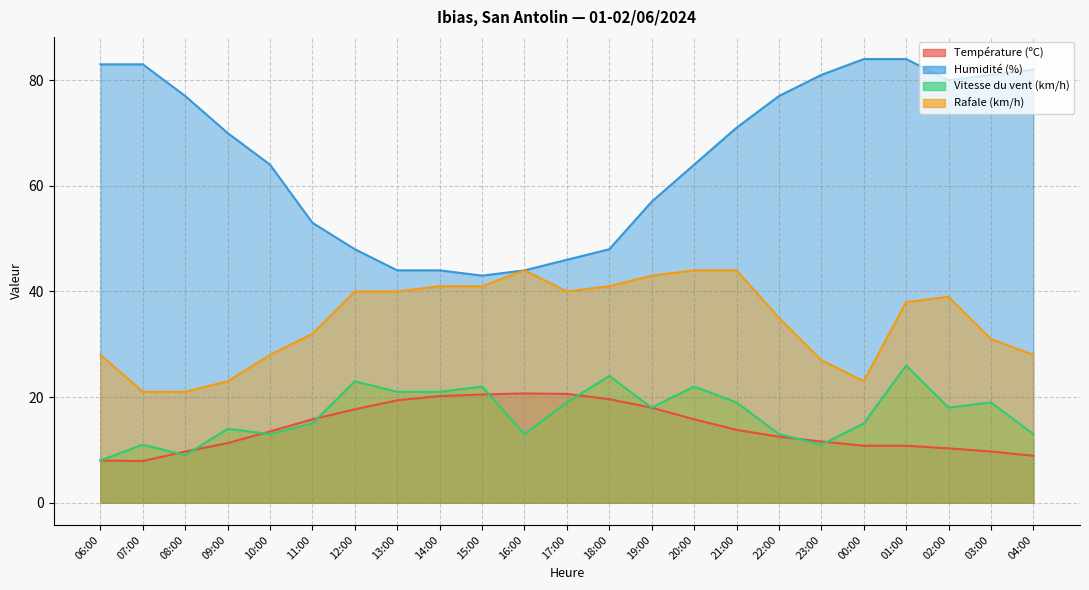

What is the sum of all Température (ºC) values?

327.1